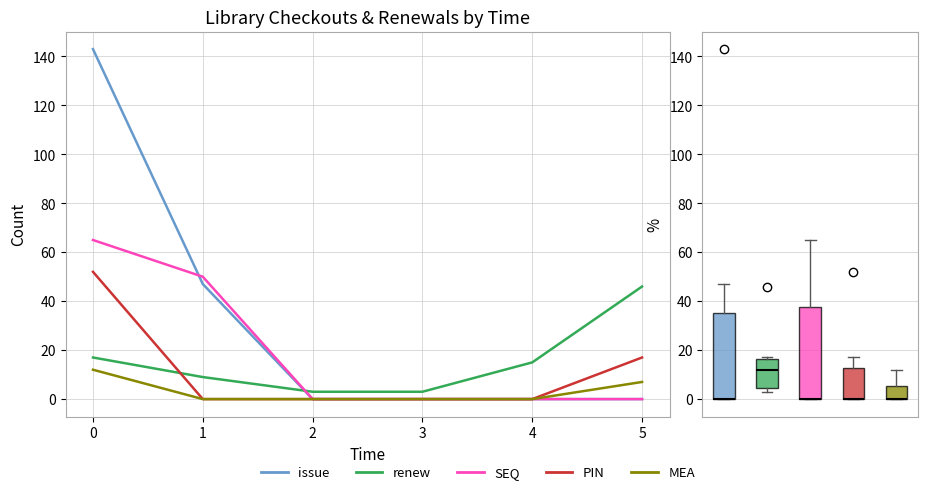

Reading left to right, extract all data points from this chart.

issue: 0=143	1=47	2=0	3=0	4=0	5=0
renew: 0=17	1=9	2=3	3=3	4=15	5=46
SEQ: 0=65	1=50	2=0	3=0	4=0	5=0
PIN: 0=52	1=0	2=0	3=0	4=0	5=17
MEA: 0=12	1=0	2=0	3=0	4=0	5=7